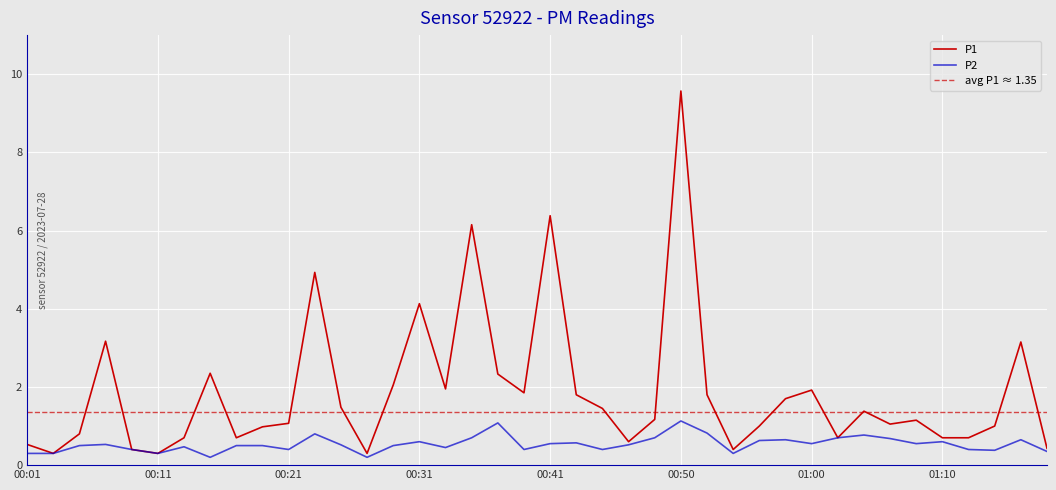

Which label corresponds to the smallest value in the chart?

00:15